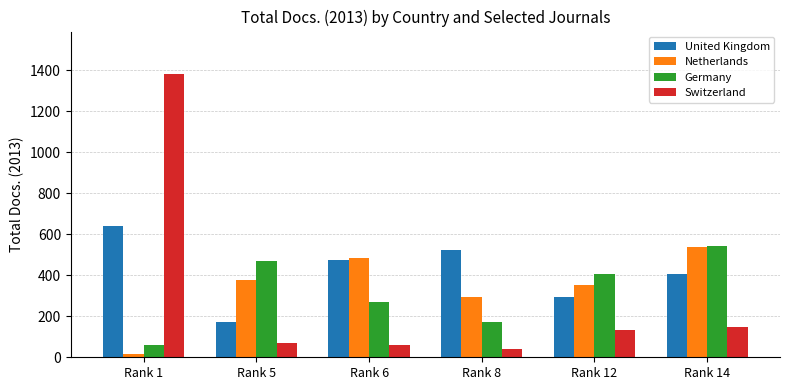

What is the total value across all series at Rank 6?

1288